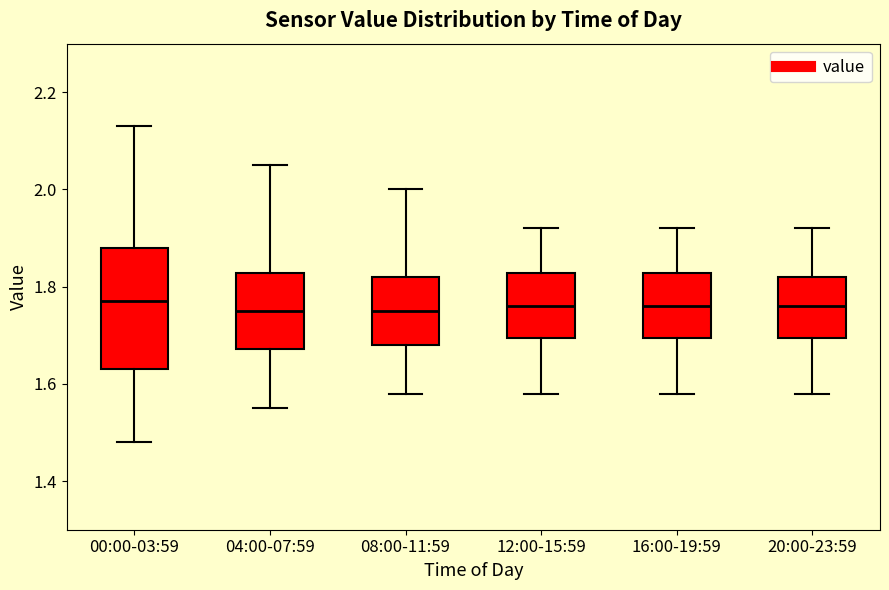

Where is the upper edge of the box for 00:00-03:59 on the y-axis? The values are not printed on the chart, so give them approximately, as read against the axis.

1.88